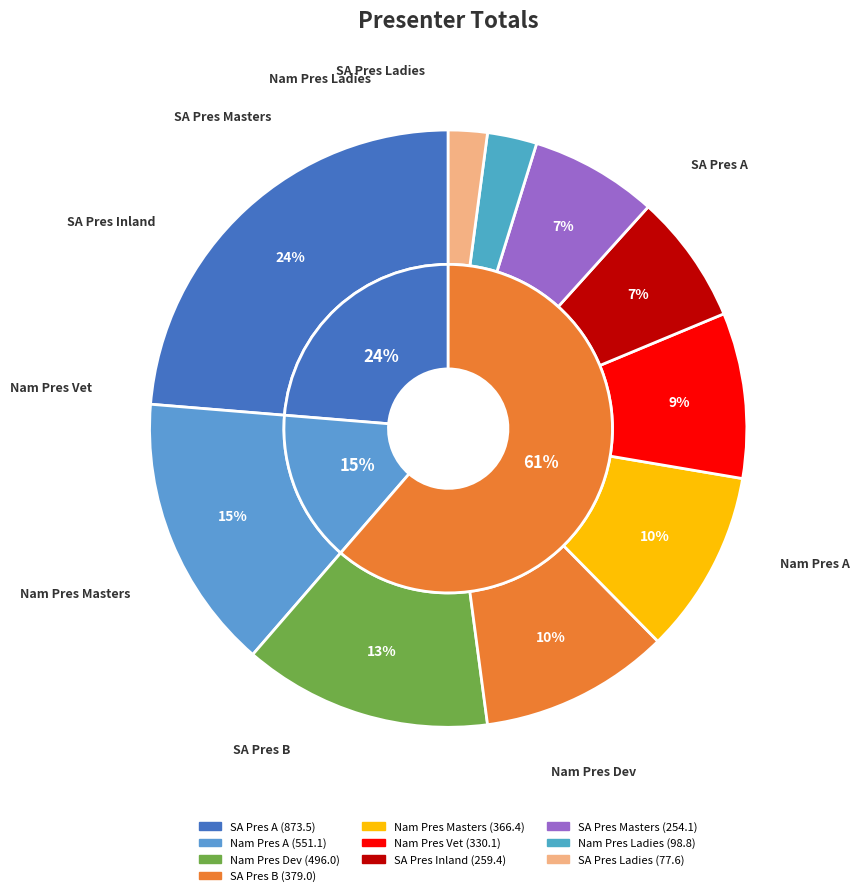

What is the smallest slice in the pie chart?

SA Pres Ladies